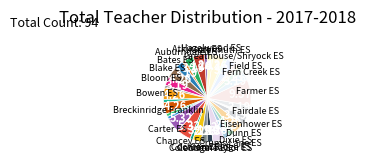

How many slices are in this pie chart?

35